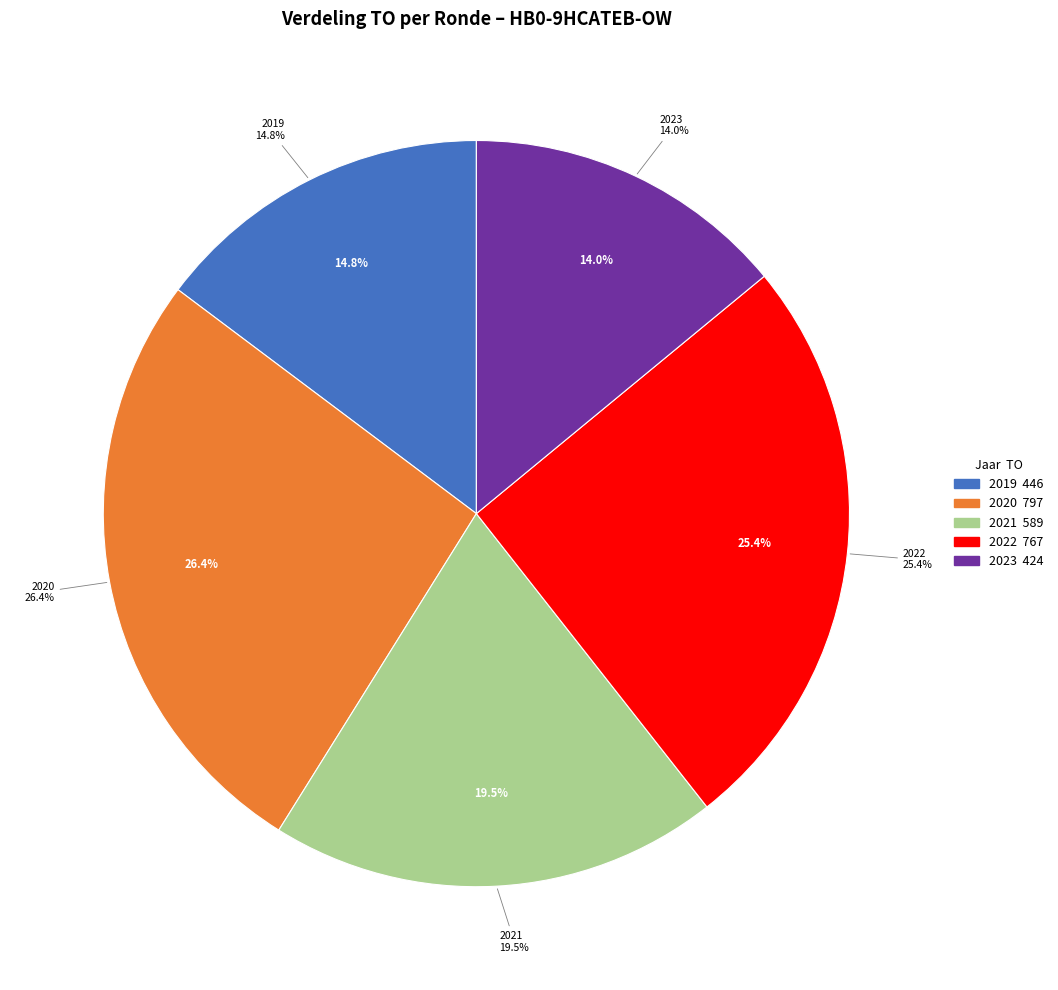

Does 2020 1ste aanpassing – ontwerp represent more than half of the total?

No